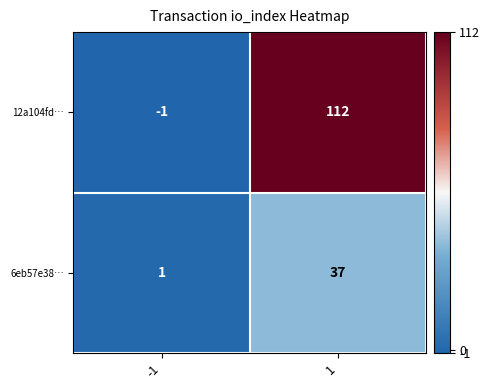

What value does the 12a104fd… series have at 1?

112